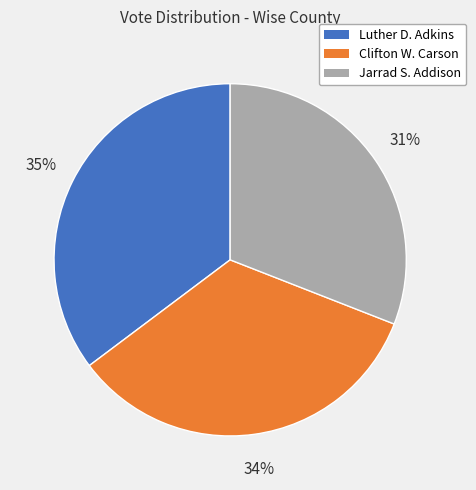

Does any single category account for the majority?

No